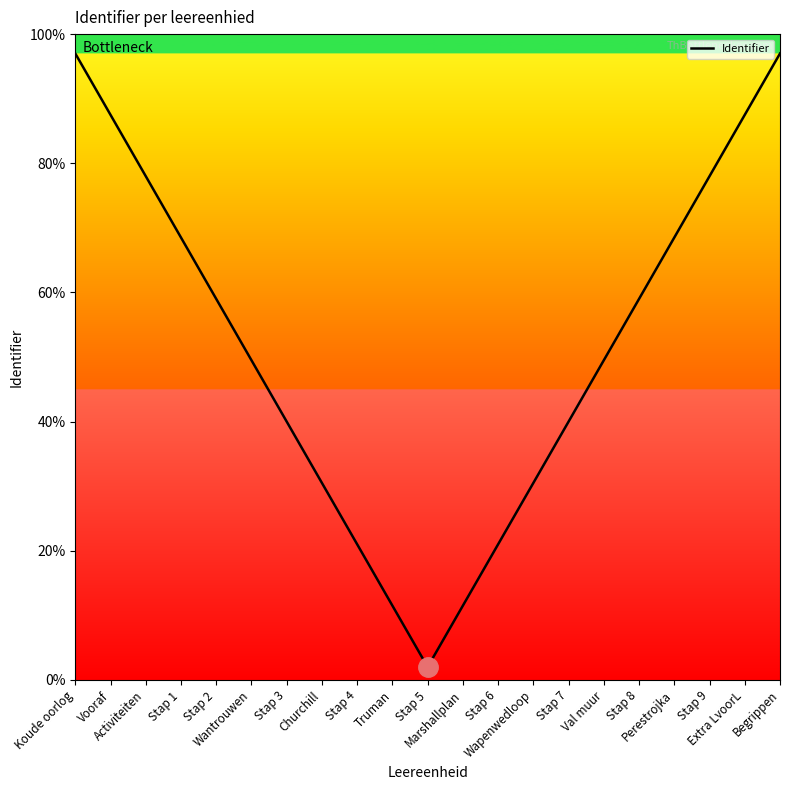

What is the greatest value displayed?

97.0